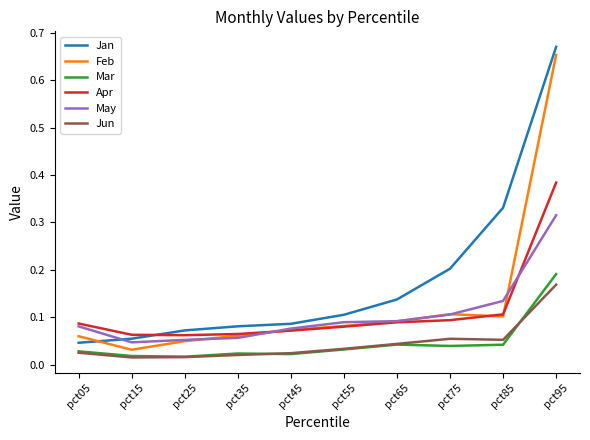

Which series changed the most between pct35 and pct85?

Jan